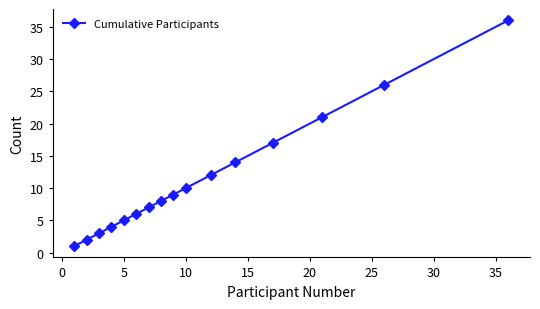

Does the chart have visible grid lines?

No